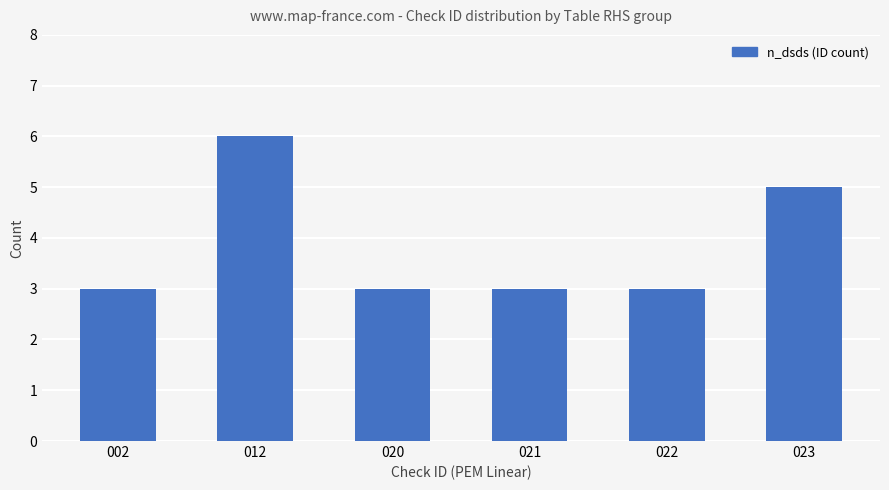

What is the maximum value shown in the chart?

6